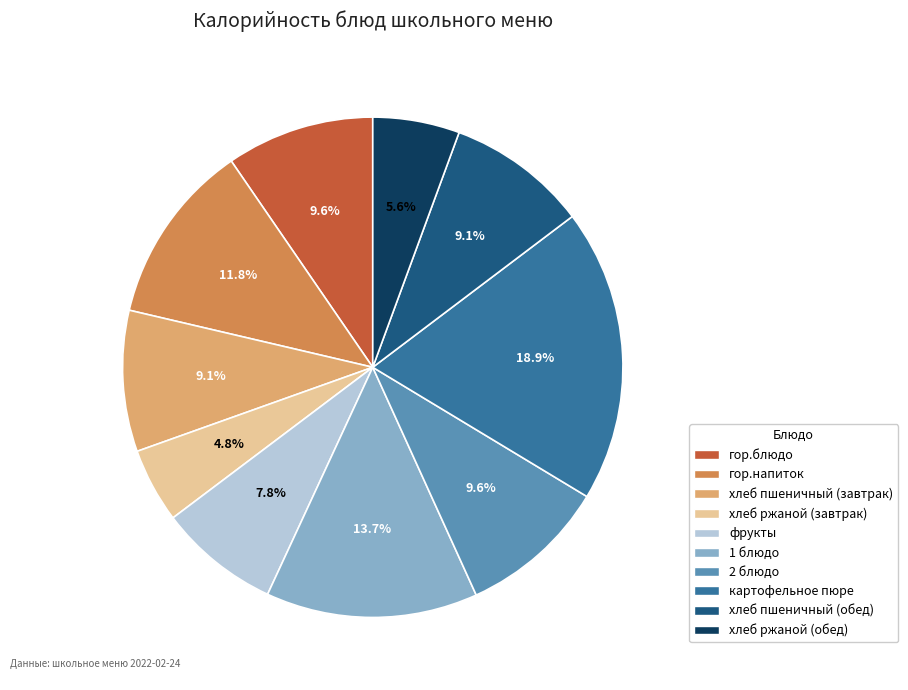

Is there a majority slice in this chart?

No